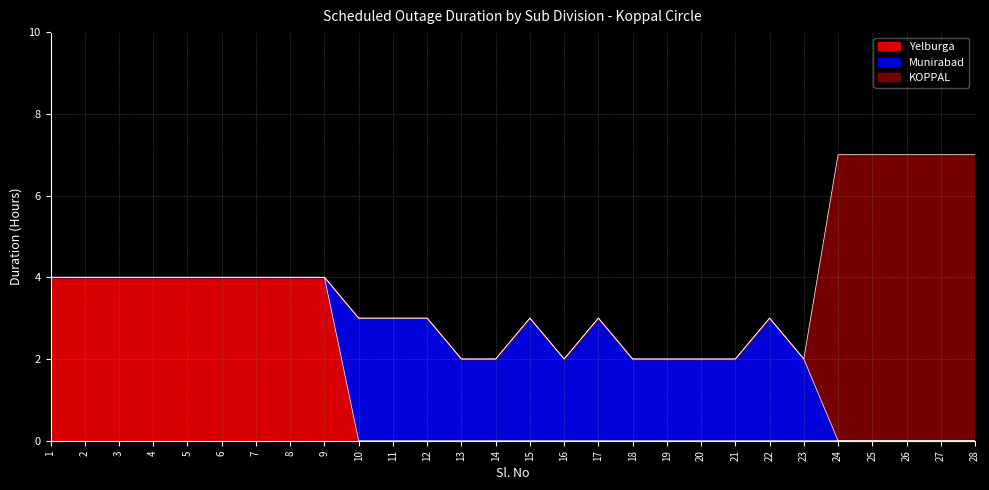

Where does the Munirabad series first go above 2?

10